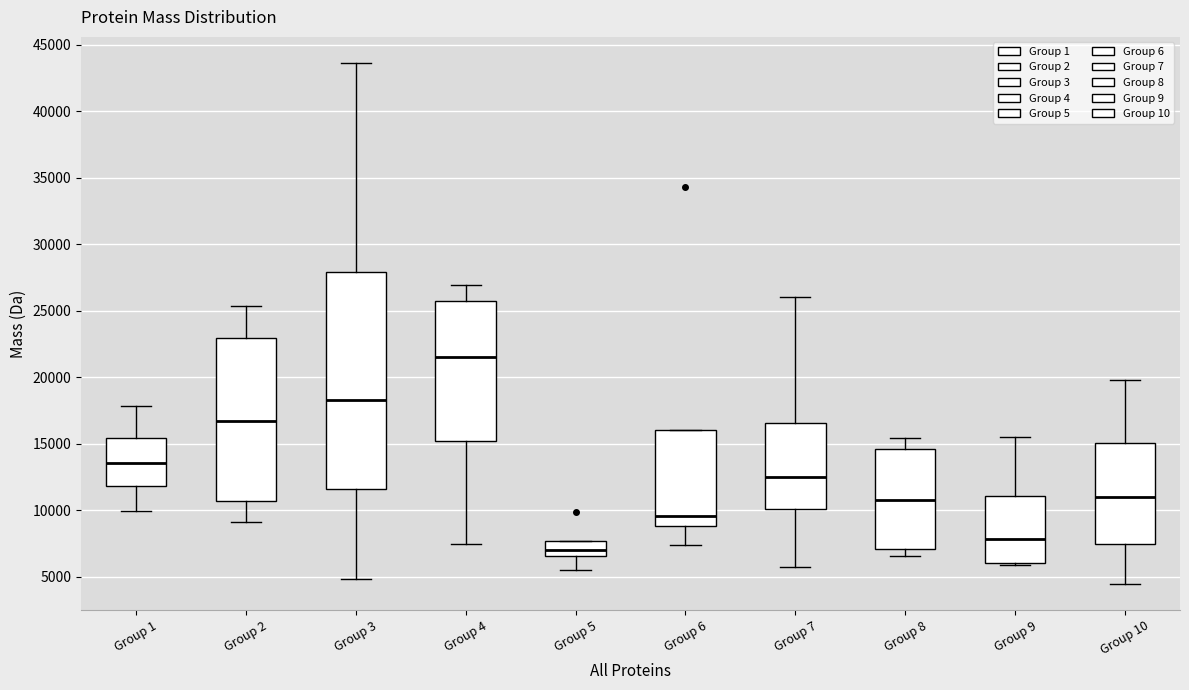

Which box is the tallest, from its lower edge to its upper edge?

Group 3